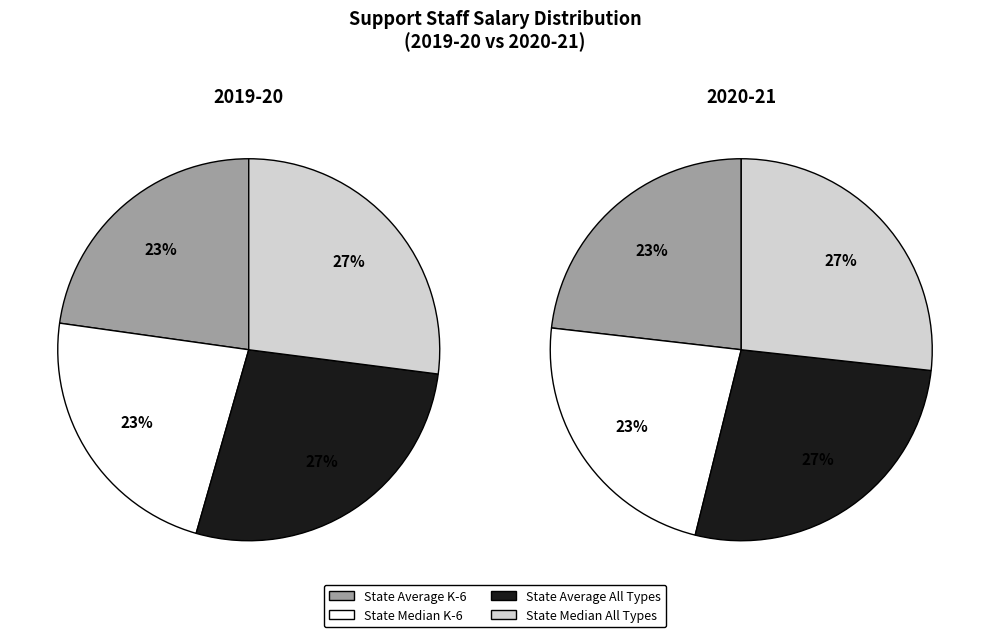

How many segments does this pie chart have?

4